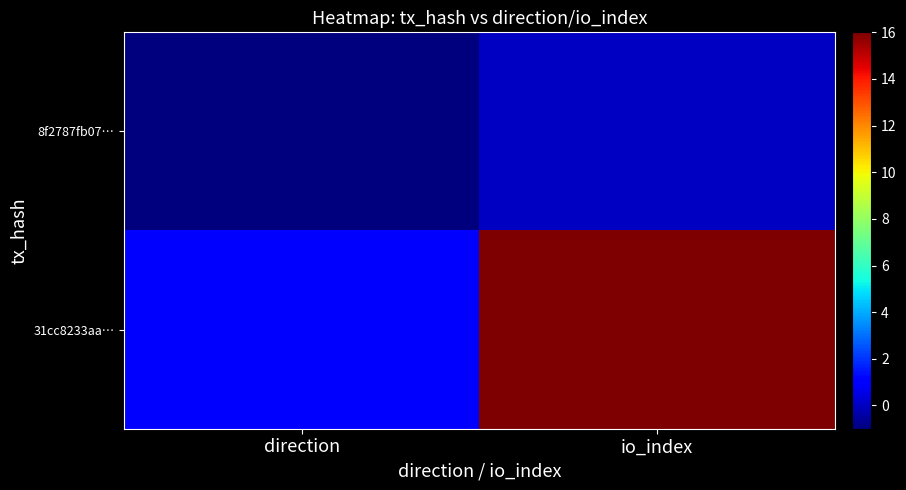

Reading right to left, what are all the values shown in this chart?

8f2787fb07…: io_index=0	direction=-1
31cc8233aa…: io_index=16	direction=1